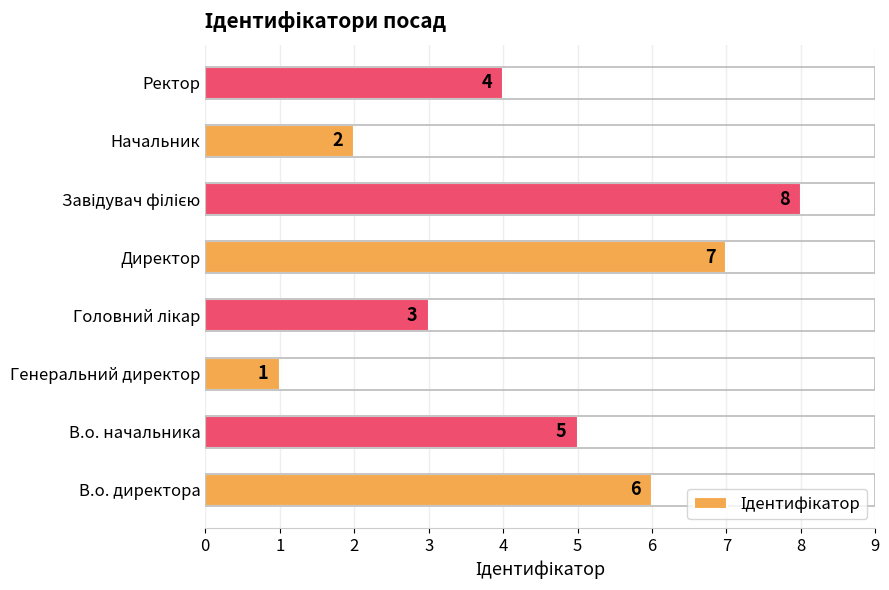

Count the values in the range 3 to 7.

5